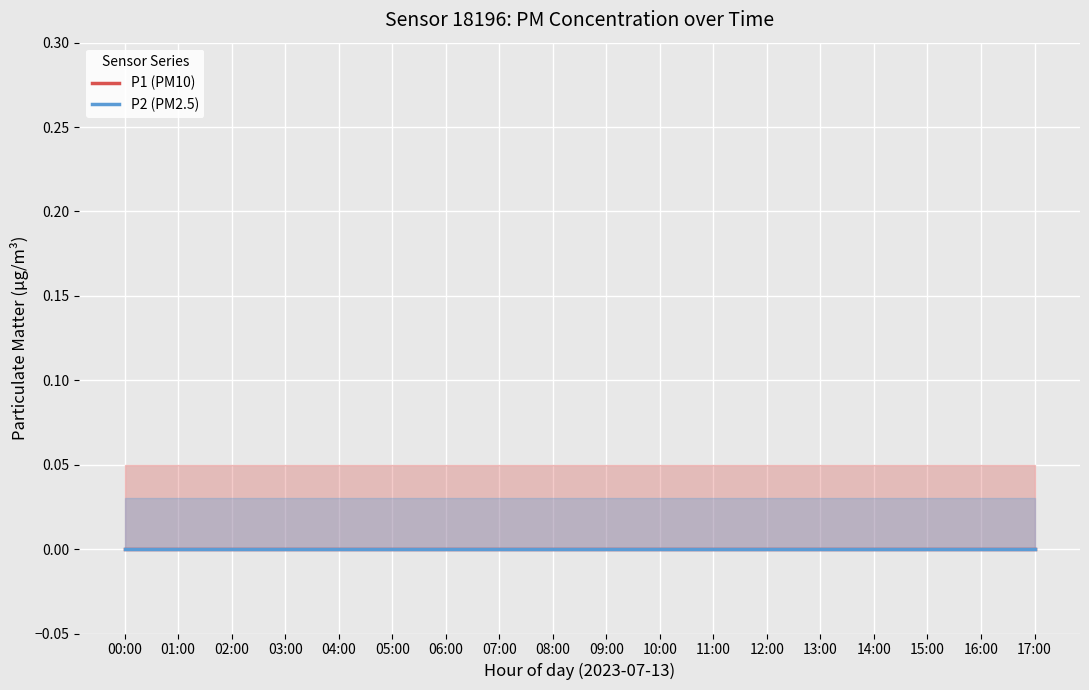

At which label does P2 reach its minimum?

00:00